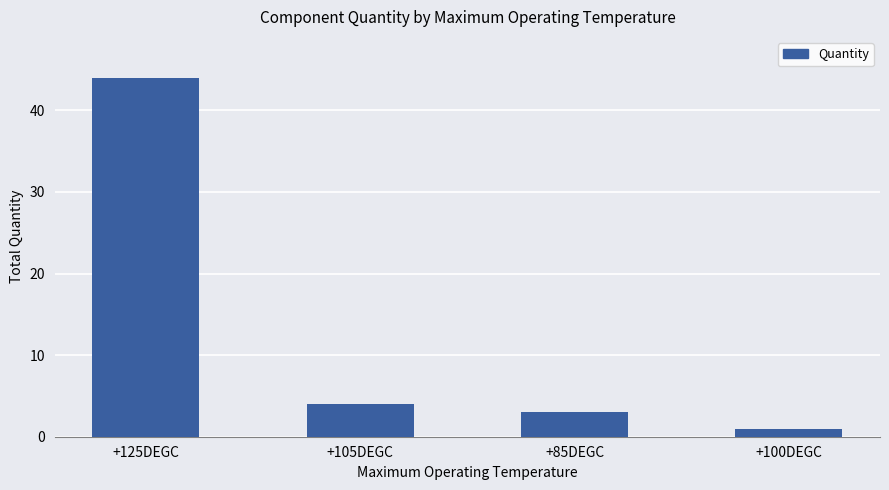

How many bars are there in total?

4